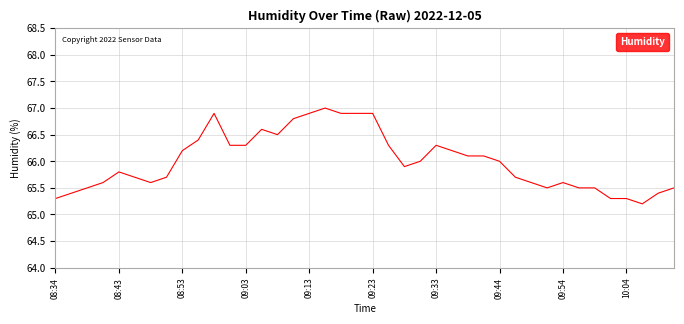

What is the minimum value shown in the chart?

65.2